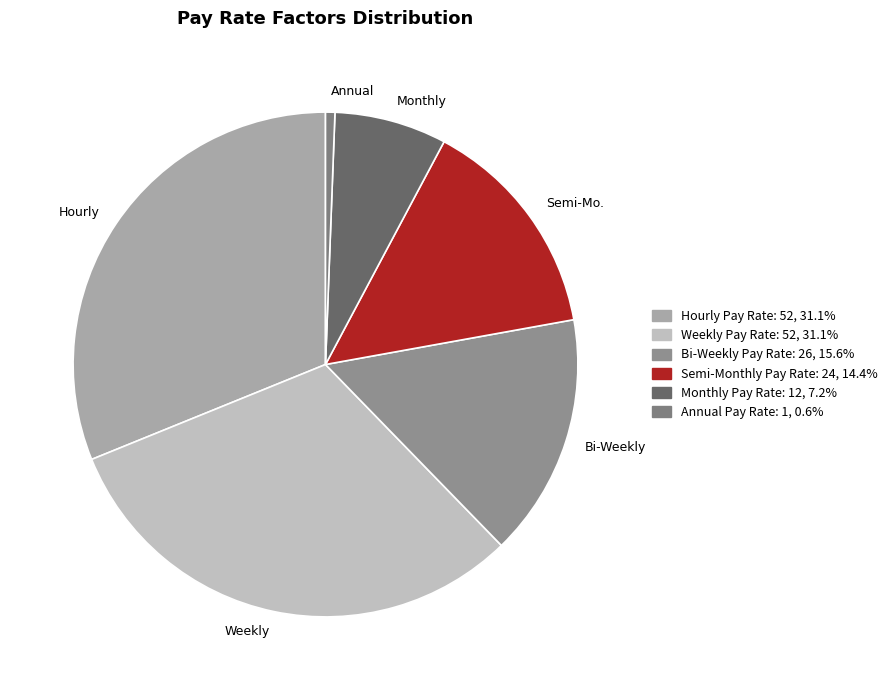

Is there a majority slice in this chart?

No